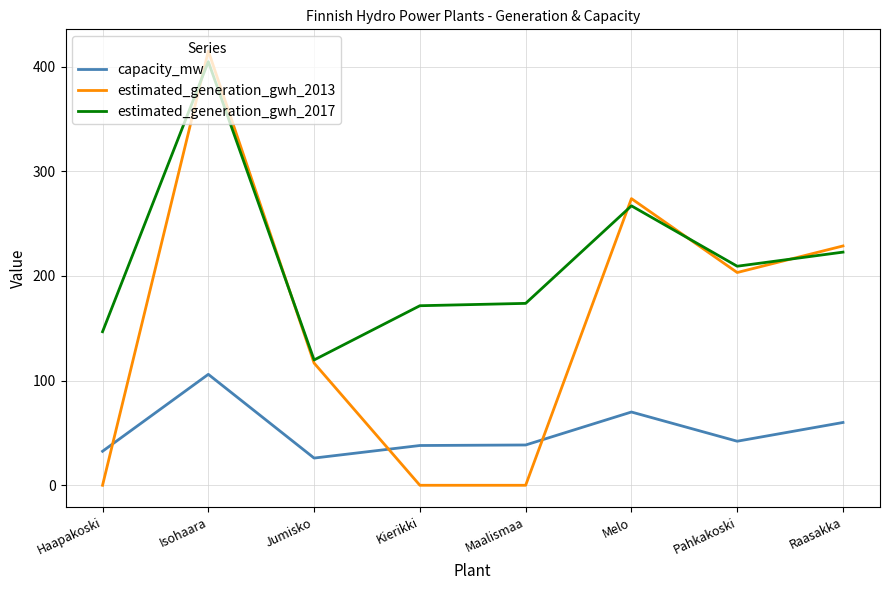

Which series has the largest range (max minus min)?

estimated_generation_gwh_2013